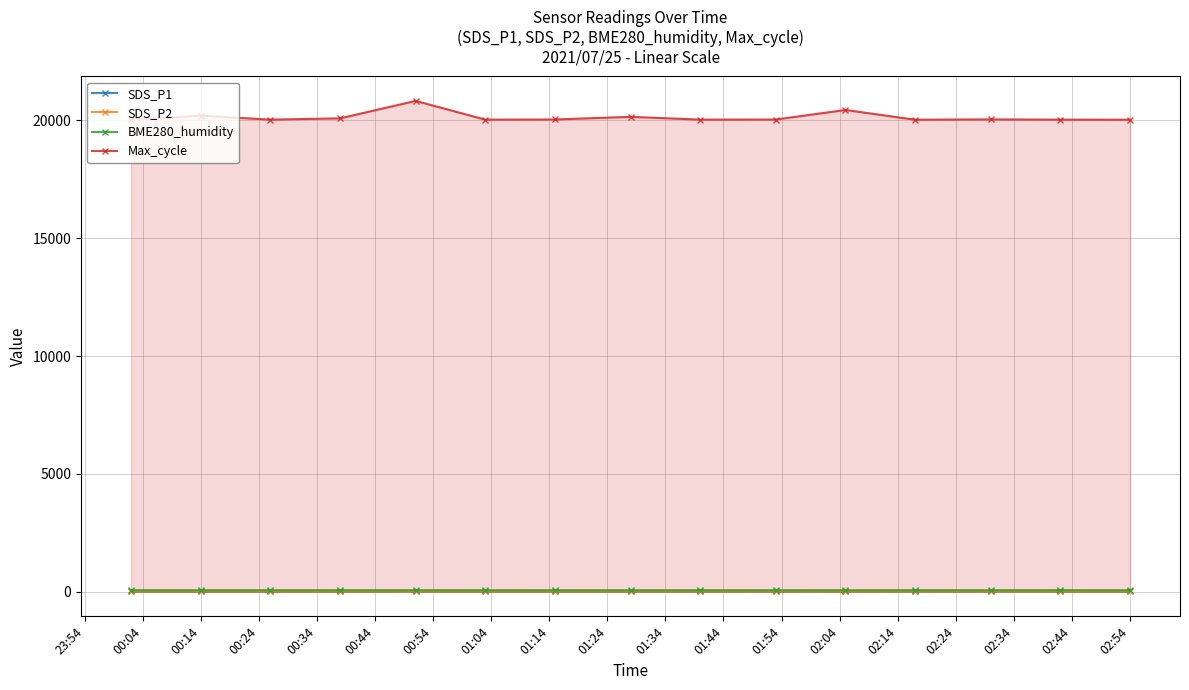

True or false: SDS_P1 and Max_cycle cross at least once.

False